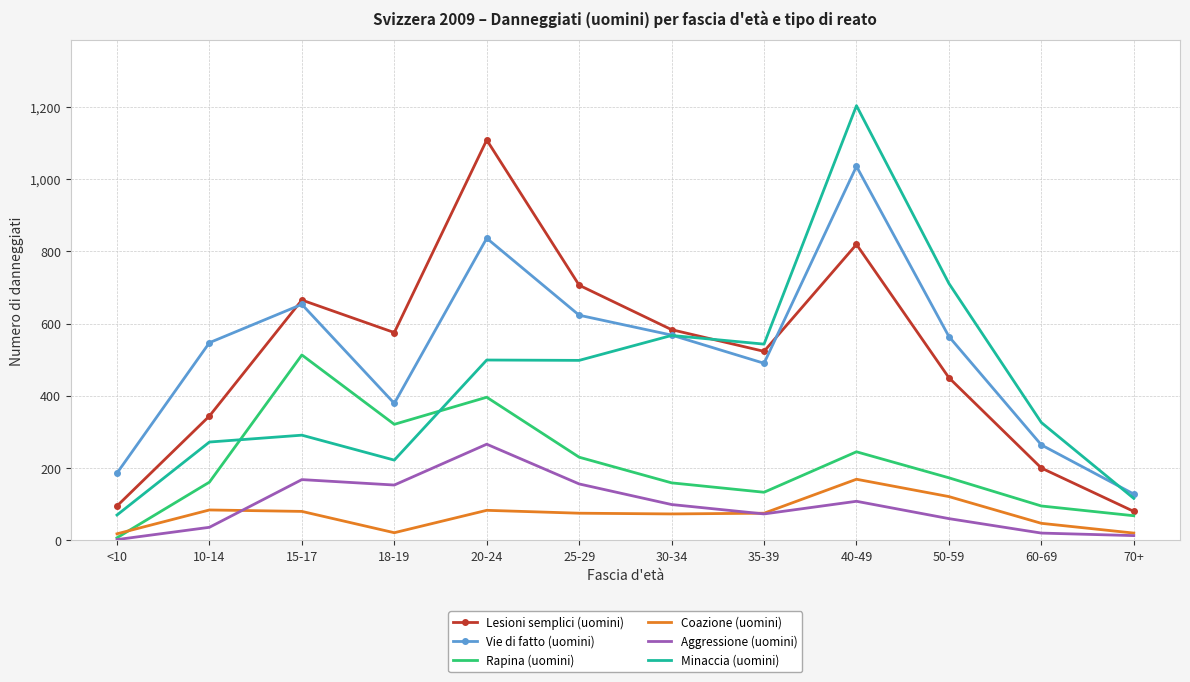

Rank the series by their maximum value, from highest to lowest.

Minaccia (uomini), Lesioni semplici (uomini), Vie di fatto (uomini), Rapina (uomini), Aggressione (uomini), Coazione (uomini)